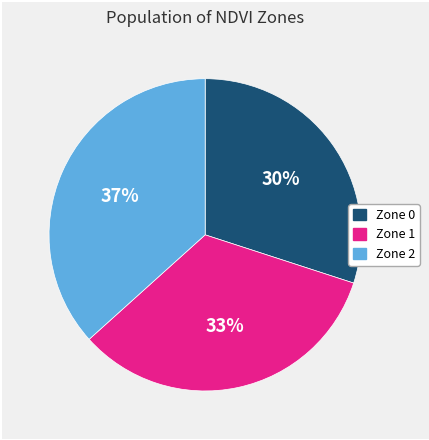

How many slices are in this pie chart?

3